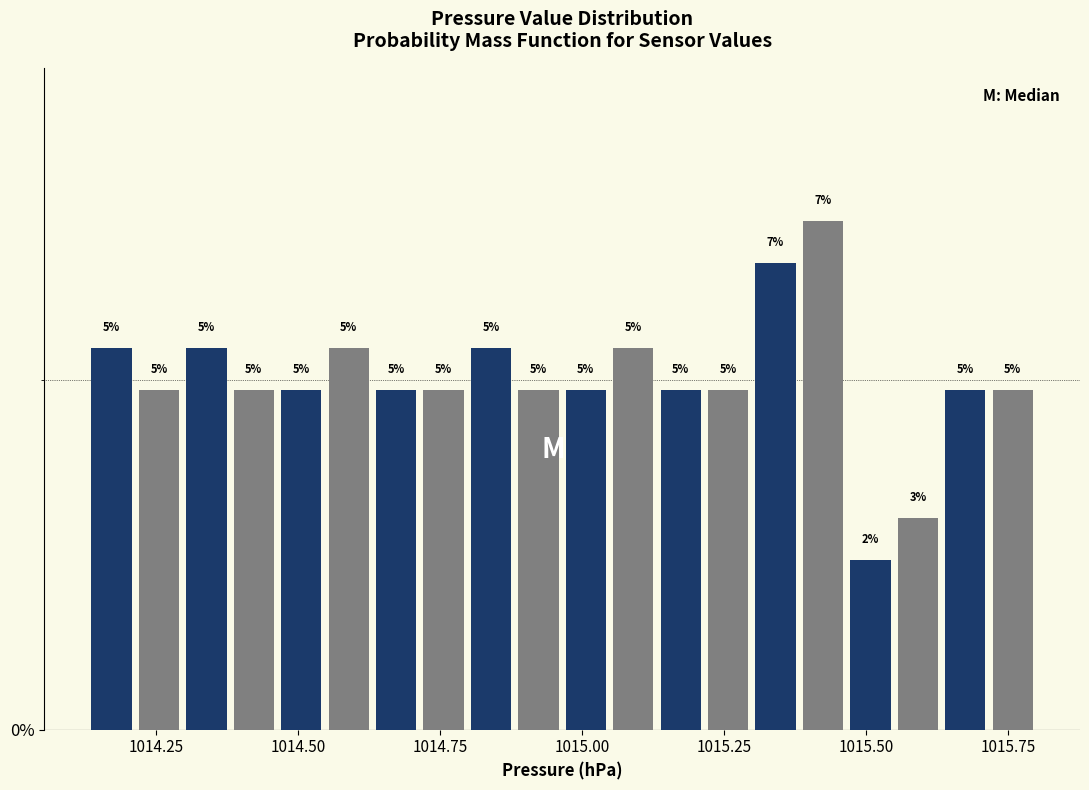

Around what value on the x-axis is the tallest bar? Give the approximate position of its centre, as read against the axis.

1015.40